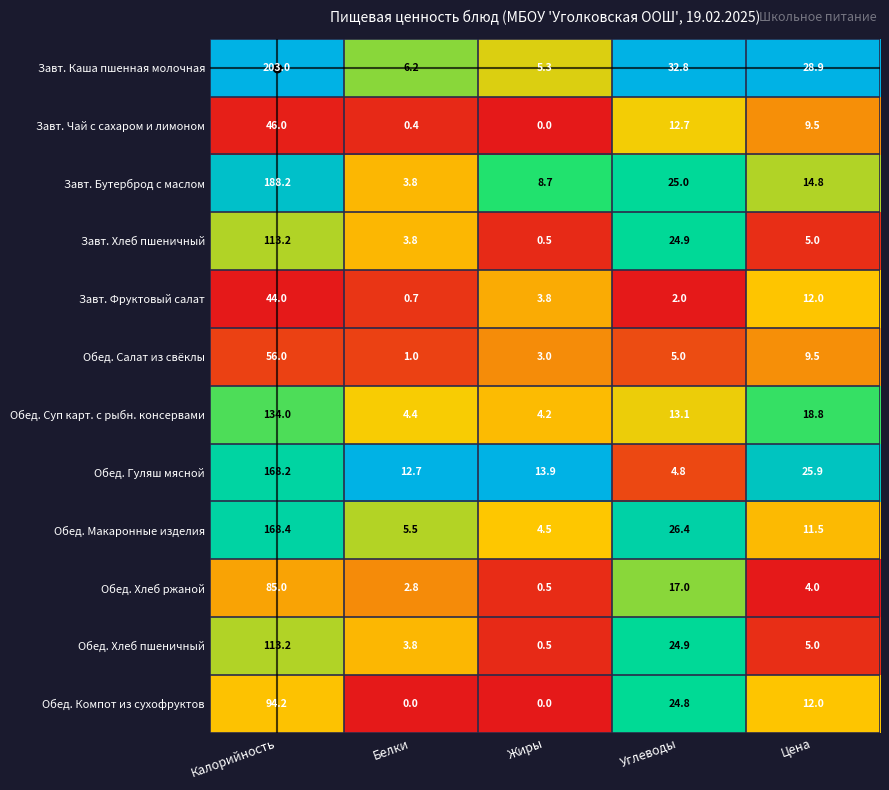

Rank the categories by Обед. Хлеб ржаной value from highest to lowest.

Калорийность, Углеводы, Цена, Белки, Жиры